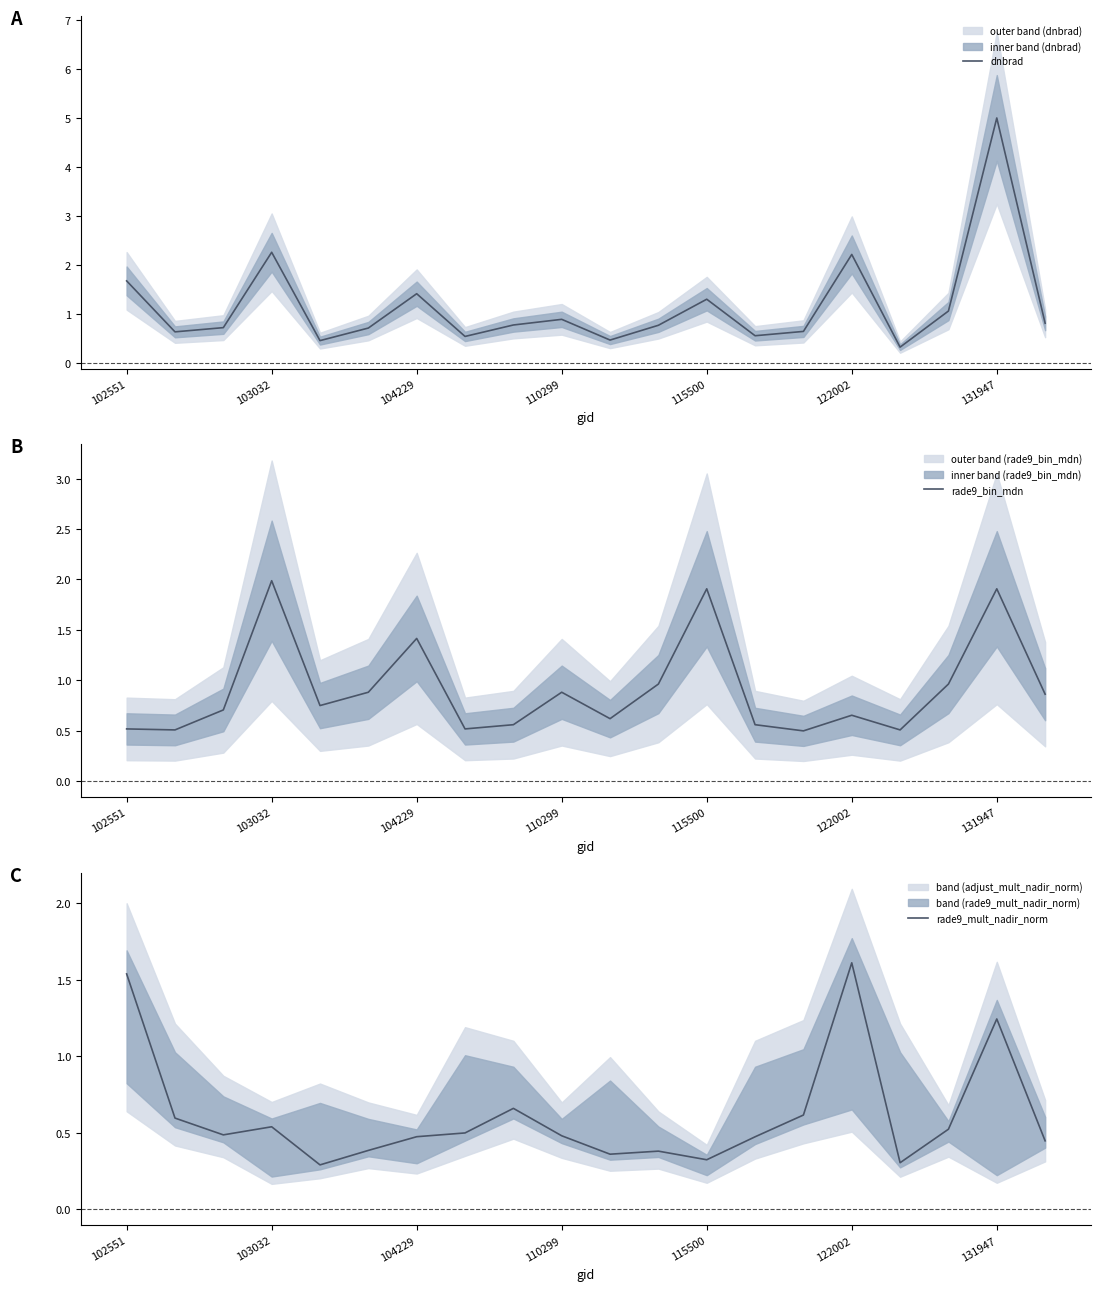

True or false: dnbrad has a value of 0.4 at 122002.

False